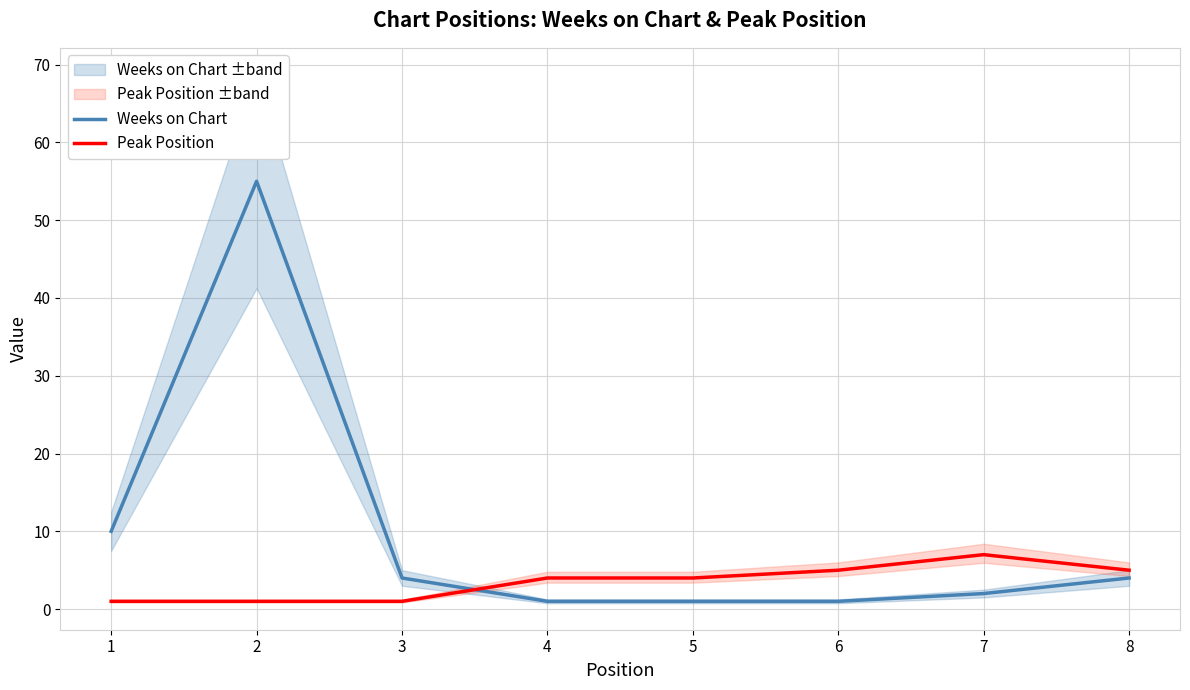

Rank the categories by Peak Position value from lowest to highest.

1, 2, 3, 4, 5, 6, 8, 7